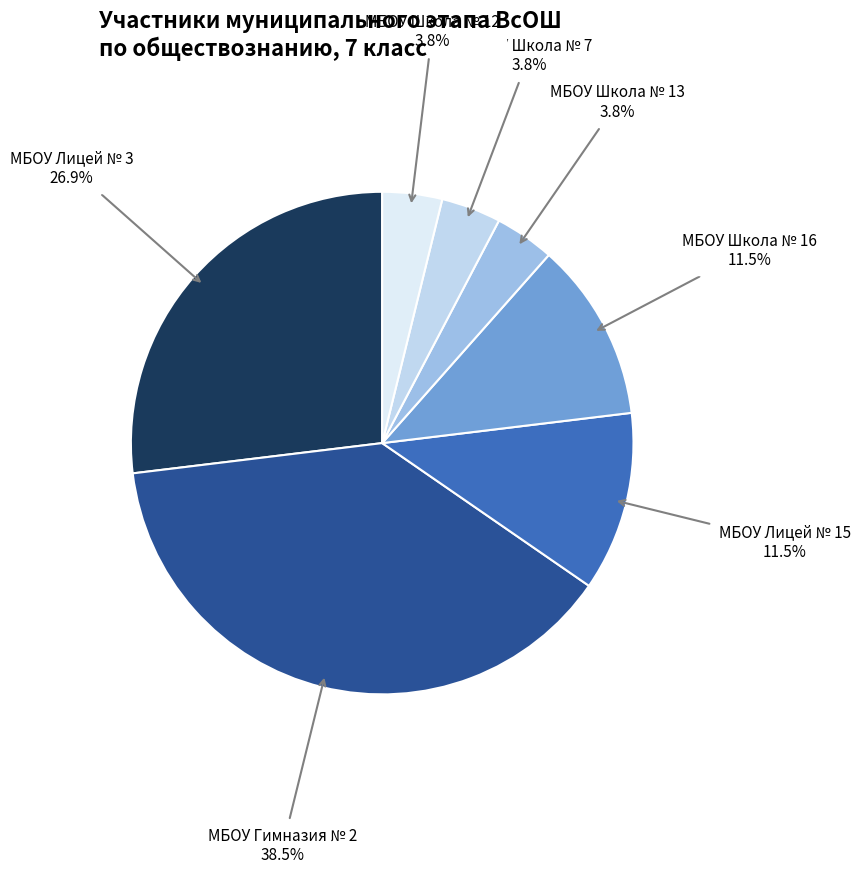

What is the ratio of the value at МБОУ Школа № 16 to the value at МБОУ Школа № 13?

3.0